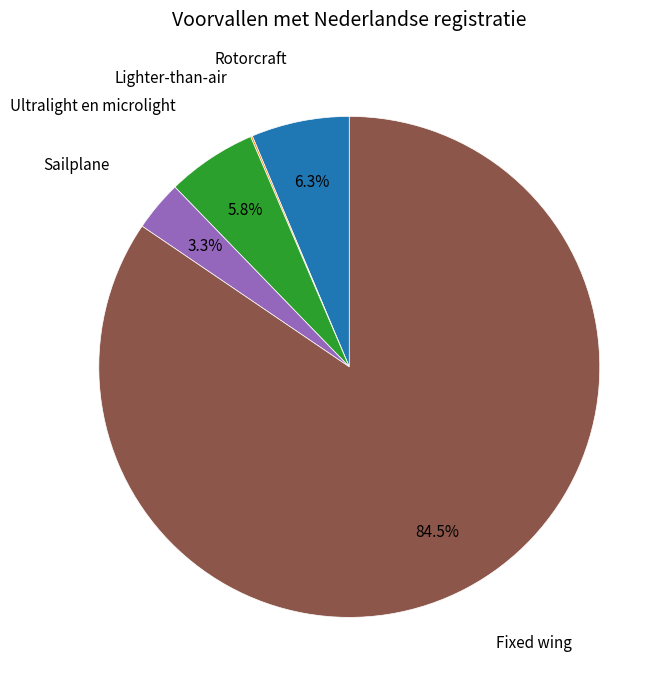

Between Sailplane and Rotorcraft, which is larger?

Rotorcraft